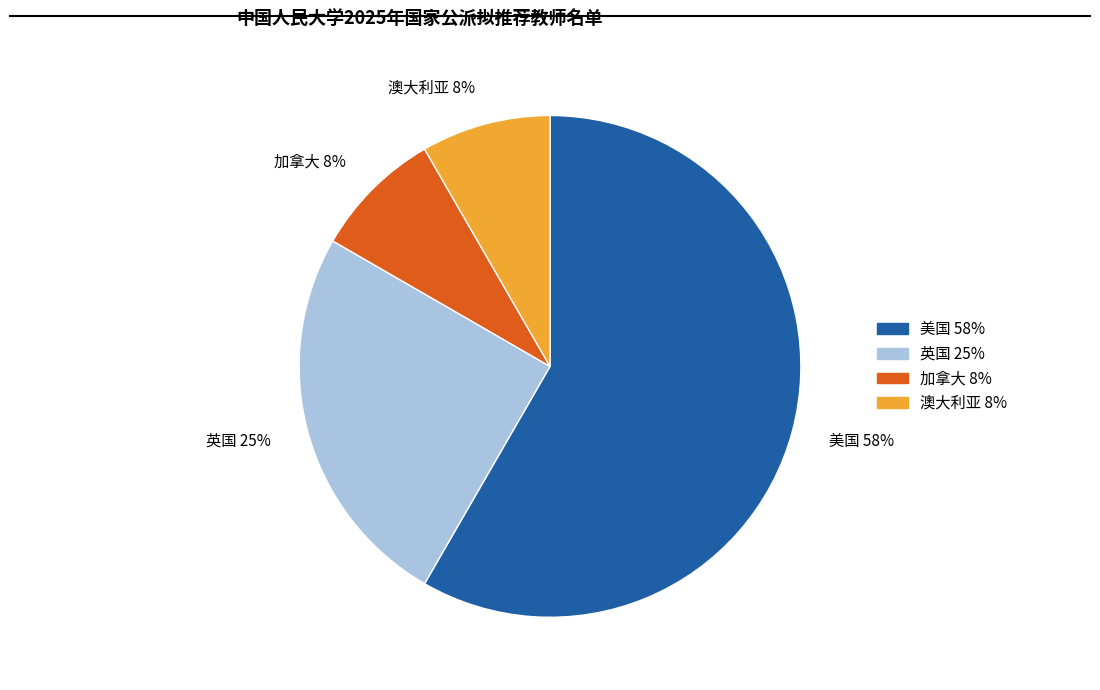

True or false: 美国 accounts for 58% of the total.

True